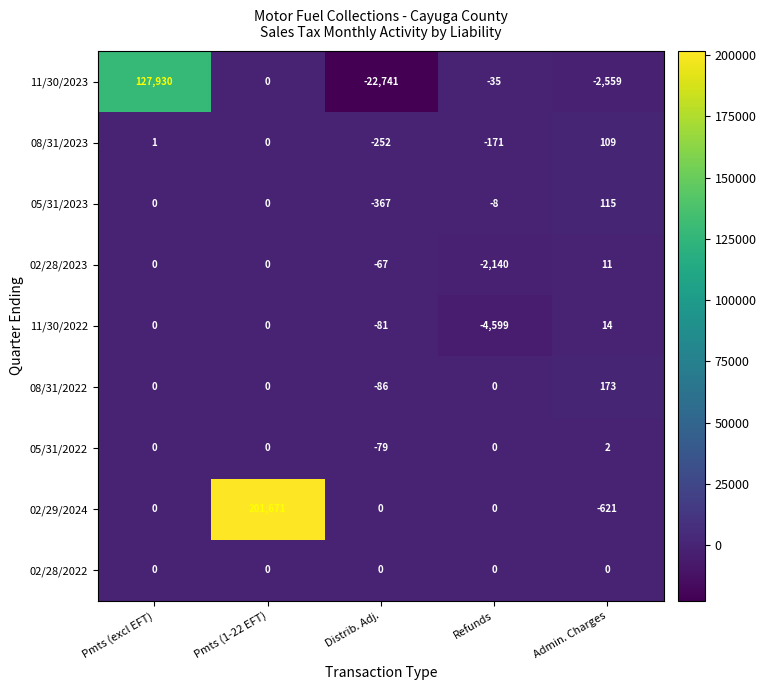

Where does the 11/30/2023 series first go above -35?

Pmts (excl EFT)